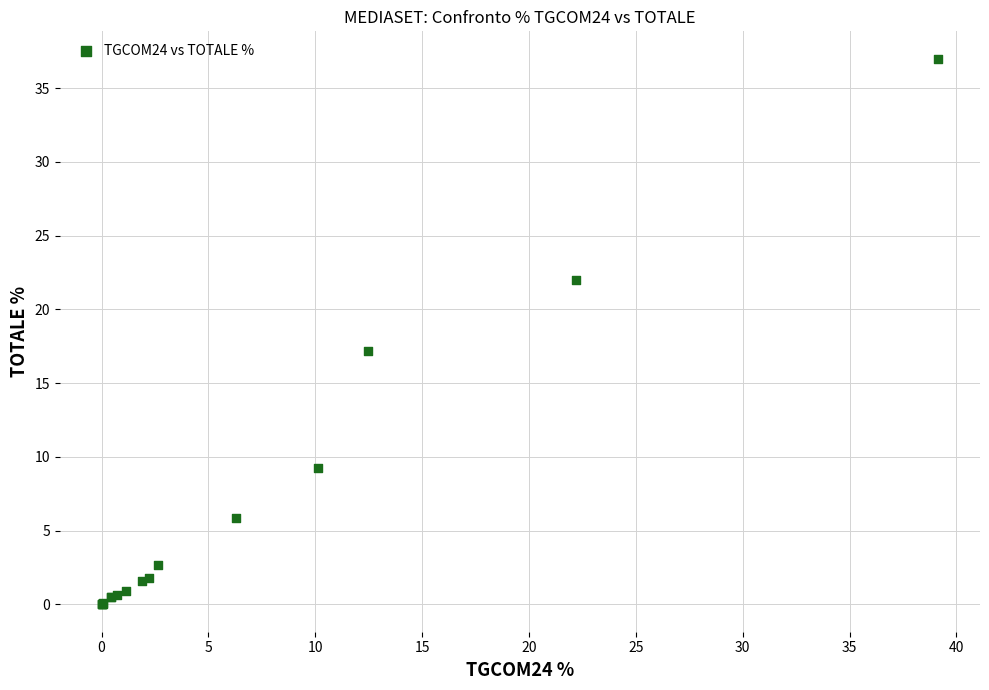

What Y value in the scatter plot is closest to 18?

17.2